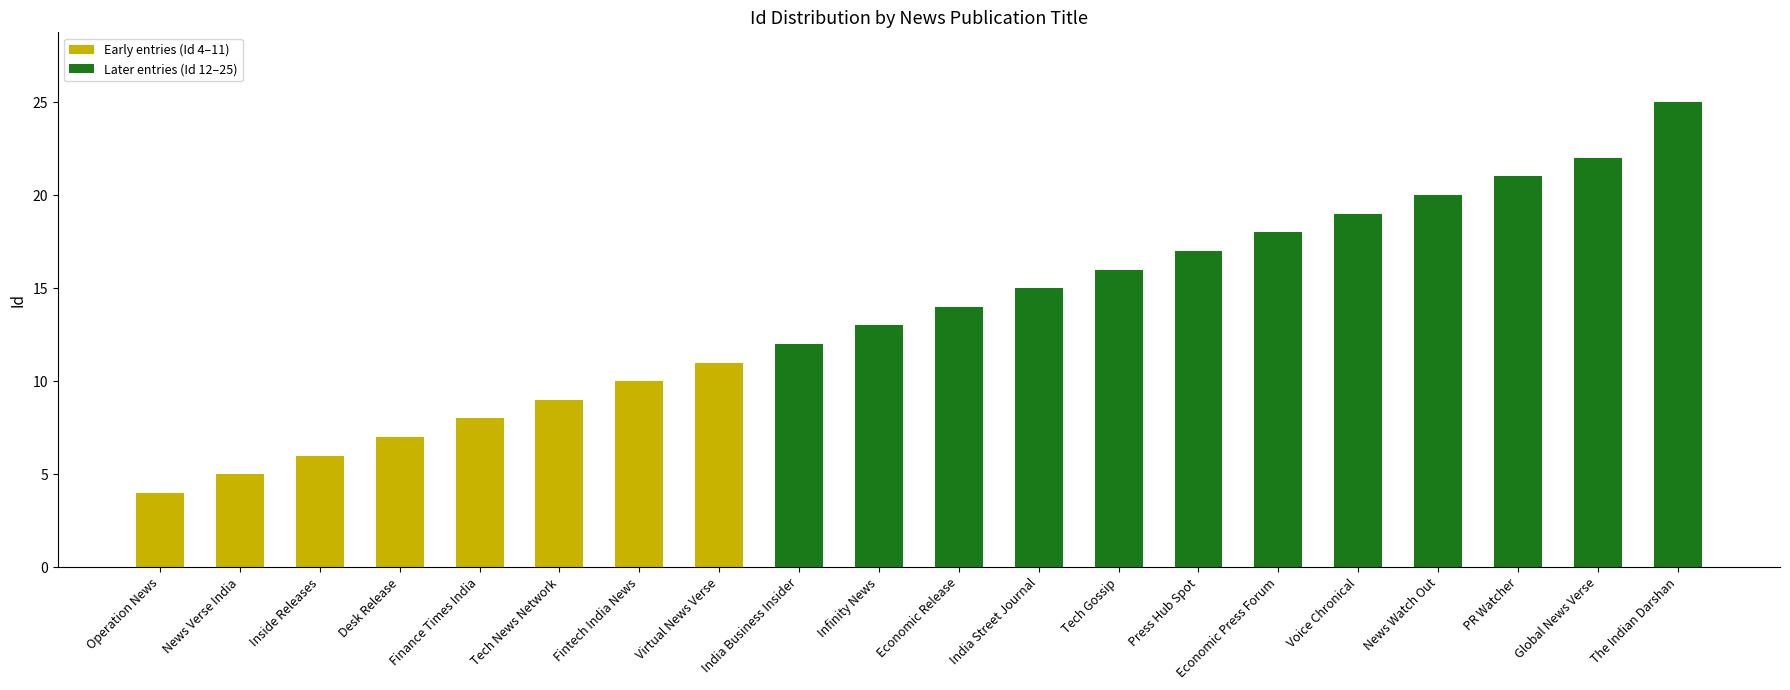

Which has a higher value, Fintech India News or News Watch Out?

News Watch Out